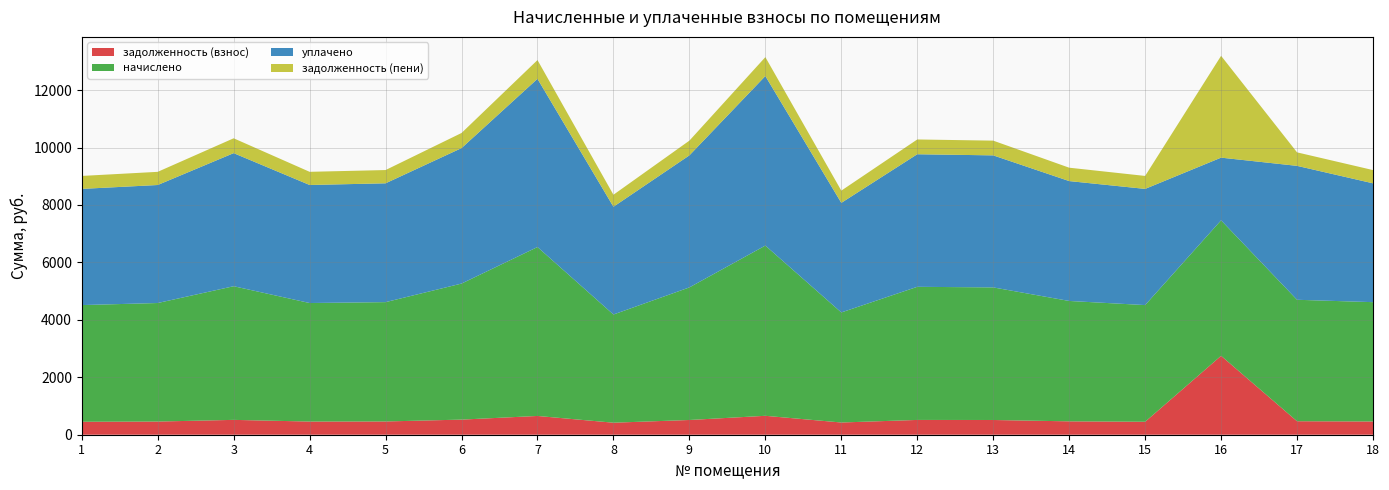

Reading left to right, list all the values displayed in this chart.

задолженность (взнос): 1=451.4	2=458.6	3=517.1	4=458.6	5=461.7	6=526.3	7=653.6	8=418.6	9=513.0	10=658.7	11=425.8	12=515.0	13=513.0	14=465.8	15=451.4	16=2747.7	17=469.9	18=460.9
начислено: 1=4063.0	2=4127.6	3=4653.9	4=4127.6	5=4155.3	6=4737.1	7=5882.0	8=3767.5	9=4617.0	10=5928.2	11=3832.1	12=4635.4	13=4617.0	14=4192.2	15=4063.0	16=4718.6	17=4229.2	18=4155.3
уплачено: 1=4045.8	2=4109.3	3=4634.2	4=4110.2	5=4137.8	6=4717.1	7=5857.6	8=3751.6	9=4597.5	10=5903.2	11=3815.9	12=4616.3	13=4597.5	14=4174.5	15=4045.8	16=2182.0	17=4663.4	18=4137.8
задолженность (пени): 1=451.4	2=458.5	3=517.1	4=458.5	5=461.7	6=526.3	7=653.1	8=418.6	9=513.0	10=658.7	11=425.8	12=514.6	13=513.0	14=465.8	15=451.4	16=3545.3	17=469.9	18=461.7